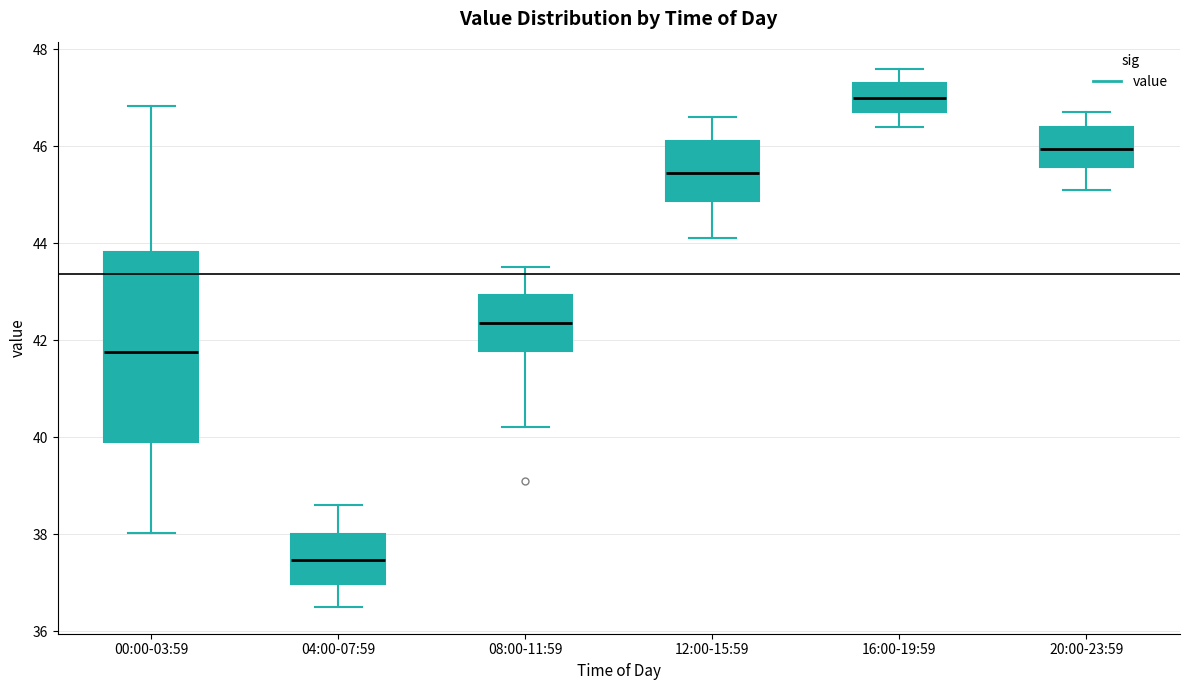

Reading left to right, transcribe this box plot: for each box, give where its median line is, the range the box spans, and where its two whiskers end, as read against the y-axis. The values are not printed on the chart, so give them approximately, as read against the axis.

00:00-03:59: median 41.8, box 39.8 to 43.8, whiskers 38.0 to 46.8
04:00-07:59: median 37.4, box 37.0 to 38.0, whiskers 36.6 to 38.6
08:00-11:59: median 42.4, box 41.8 to 43.0, whiskers 40.2 to 43.6
12:00-15:59: median 45.4, box 44.8 to 46.2, whiskers 44.2 to 46.6
16:00-19:59: median 47.0, box 46.8 to 47.4, whiskers 46.4 to 47.6
20:00-23:59: median 46.0, box 45.6 to 46.4, whiskers 45.2 to 46.8